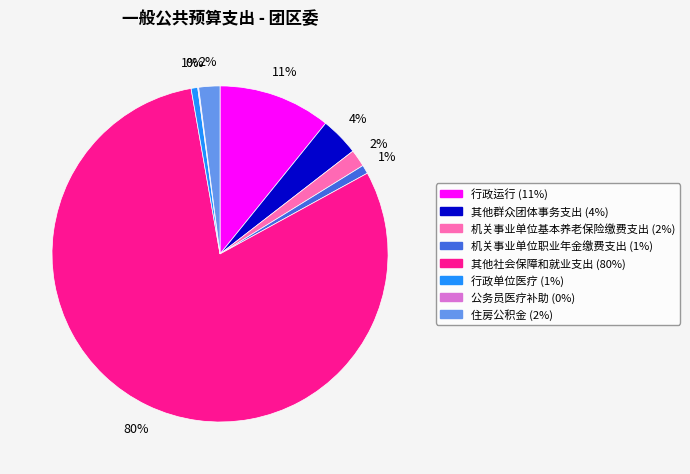

Is it true that 机关事业单位职业年金缴费支出 is 11% of the pie?

False